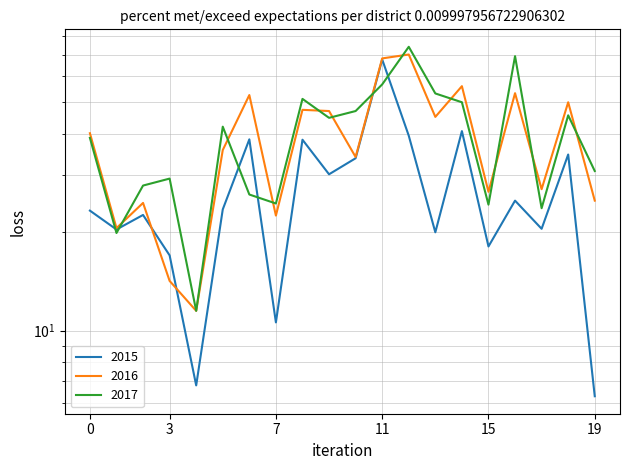

In 2016, how many points are lower than both neighbors (excluding endpoints)?

7